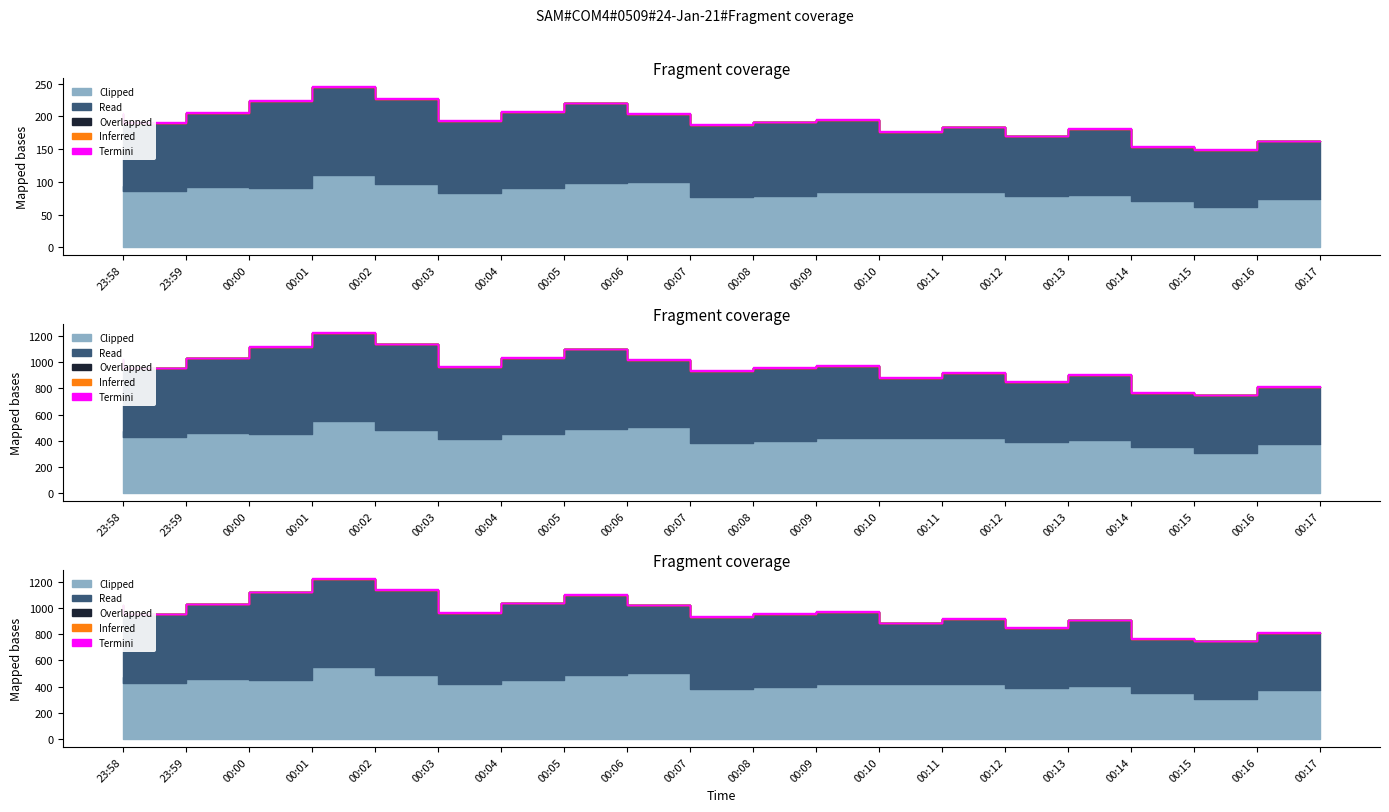

What position from the right is 00:02?

16